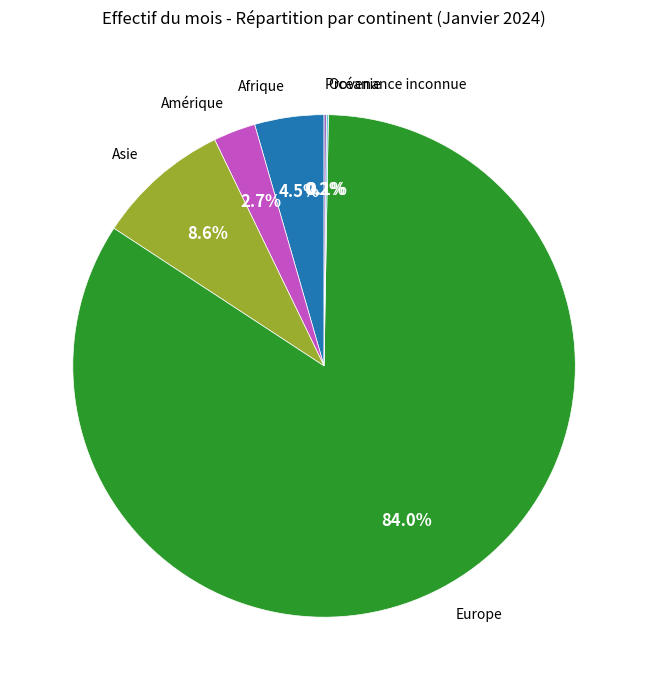

Which category accounts for the majority?

Europe